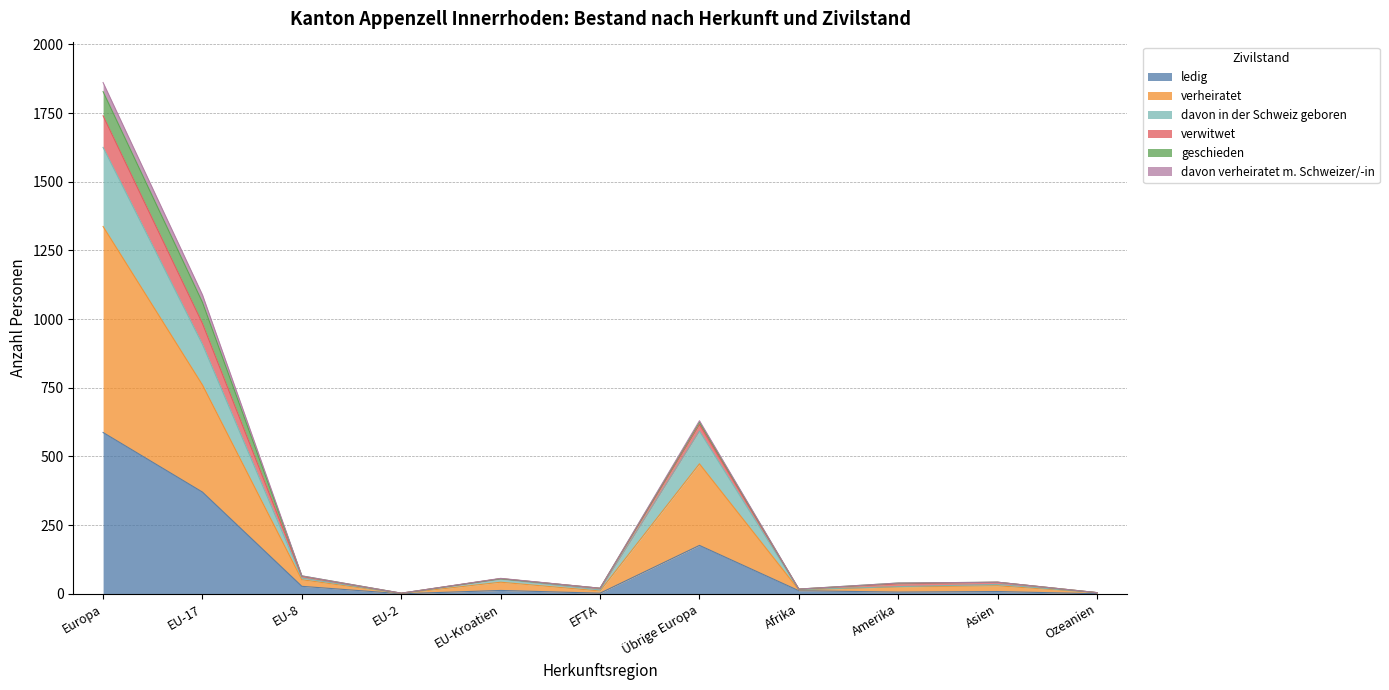

The value of davon in der Schweiz geboren at EU-17 is 441. True or false?

False